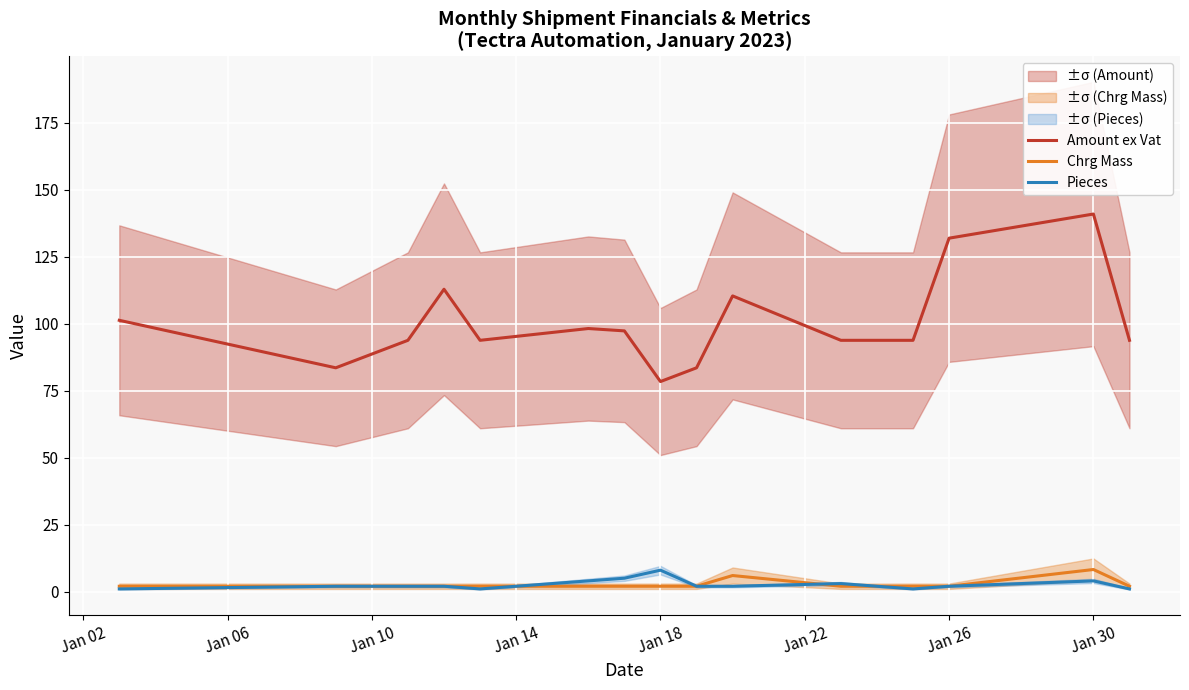

What is the difference between the maximum and minimum values in the Amount ex Vat series?

62.5